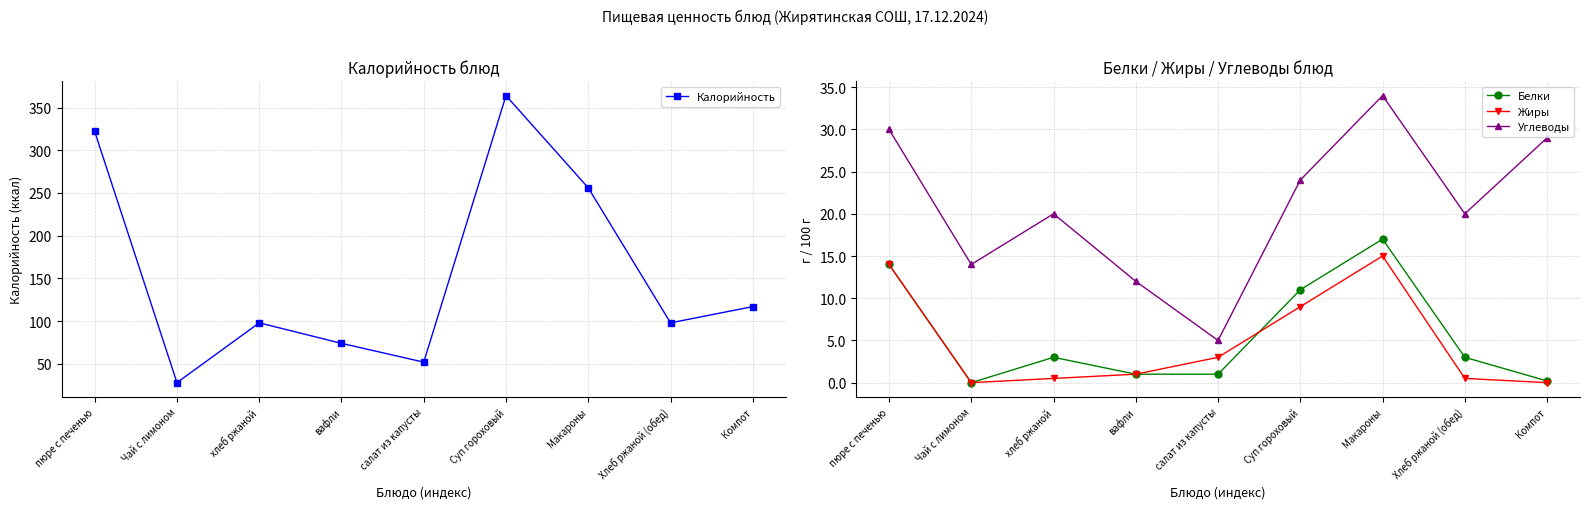

Reading left to right, what are all the values shown in this chart?

Калорийность: 322.0	28.0	98.0	74.0	52.0	364.0	256.0	98.0	117.0
Белки: 14.0	0.0	3.0	1.0	1.0	11.0	17.0	3.0	0.2
Жиры: 14.0	0.0	0.5	1.0	3.0	9.0	15.0	0.5	0.0
Углеводы: 30.0	14.0	20.0	12.0	5.0	24.0	34.0	20.0	29.0